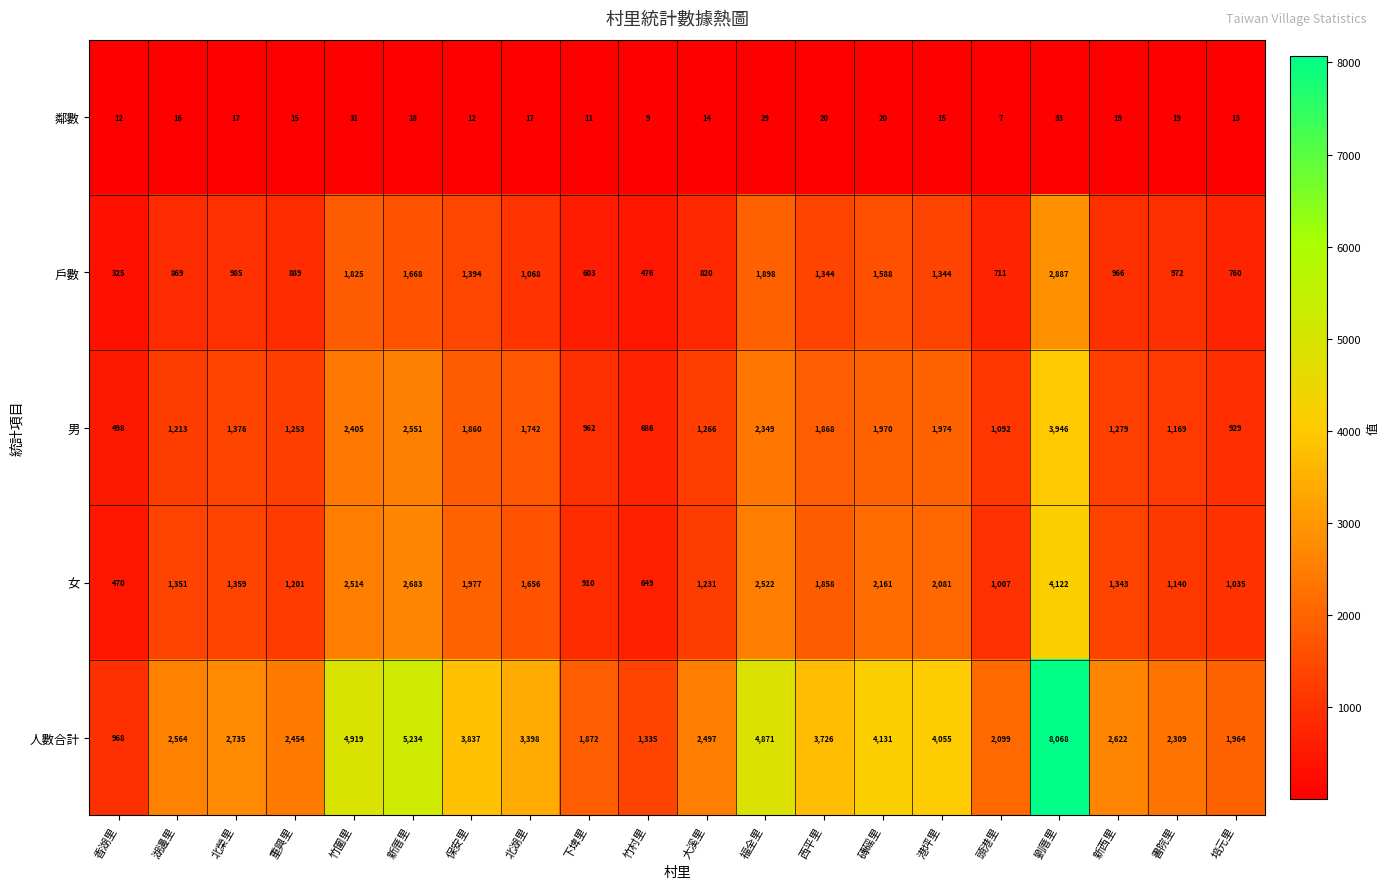

Rank the categories by 人數合計 value from lowest to highest.

香湖里, 竹村里, 下埤里, 培元里, 頭港里, 書院里, 重興里, 大溪里, 湖邊里, 新西里, 北榮里, 北湖里, 西平里, 保安里, 港坪里, 磚磘里, 福全里, 竹圍里, 新厝里, 劉厝里